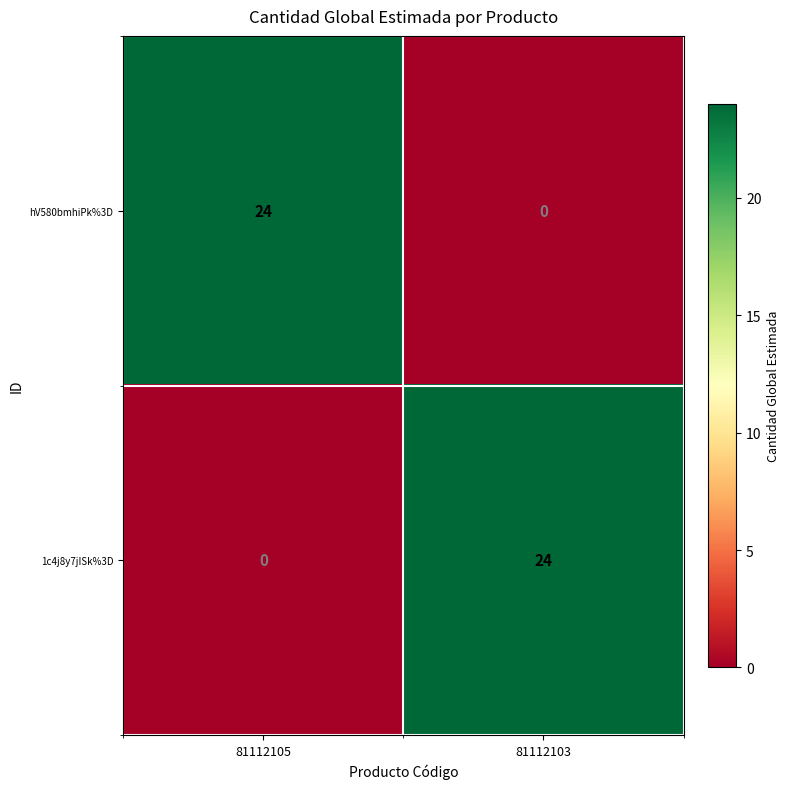

Reading right to left, list all the values displayed in this chart.

hV580bmhiPk%3D: 0	24
1c4j8y7jISk%3D: 24	0